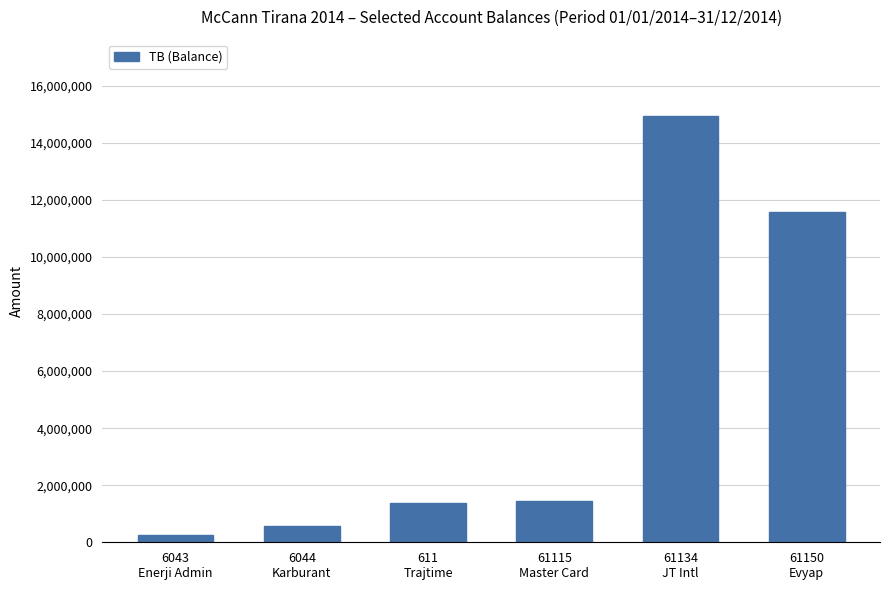

What is the change in value from 6044
Karburant to 61115
Master Card?

+845884.3